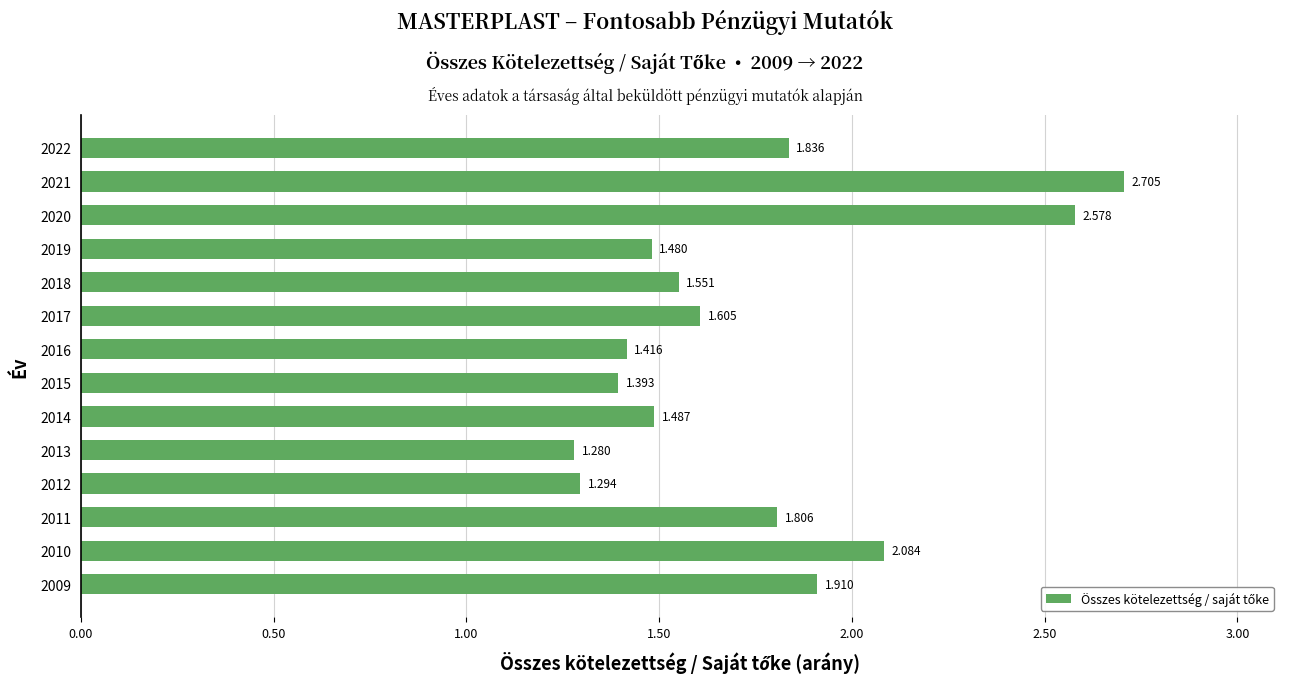

What is the difference between the maximum and minimum values?

1.4